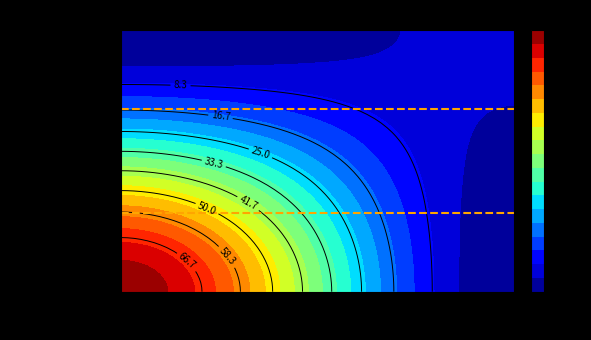

What is the spread (max minus min) of values at direction?

2